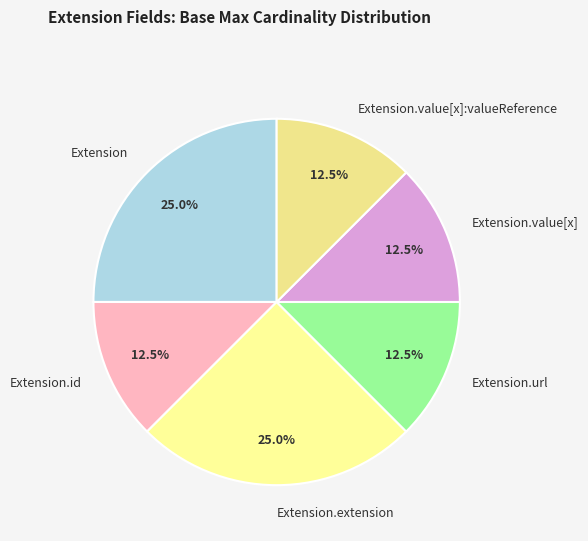

Do Extension and Extension.value[x] together represent more than half of the pie?

No